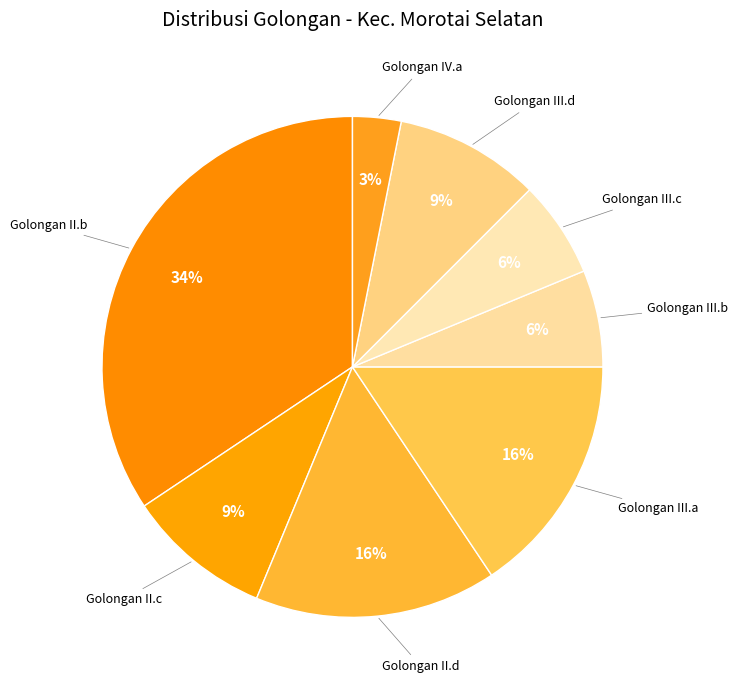

How many segments does this pie chart have?

8